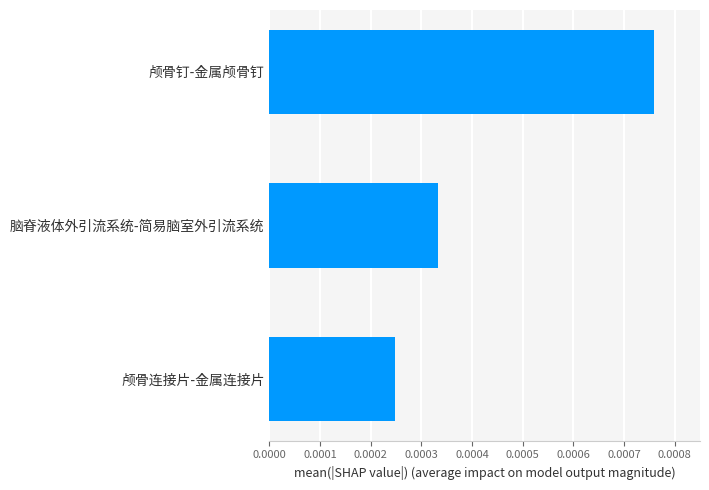

List the labels in order of value, smallest first.

颅骨连接片-金属连接片, 脑脊液体外引流系统-简易脑室外引流系统, 颅骨钉-金属颅骨钉